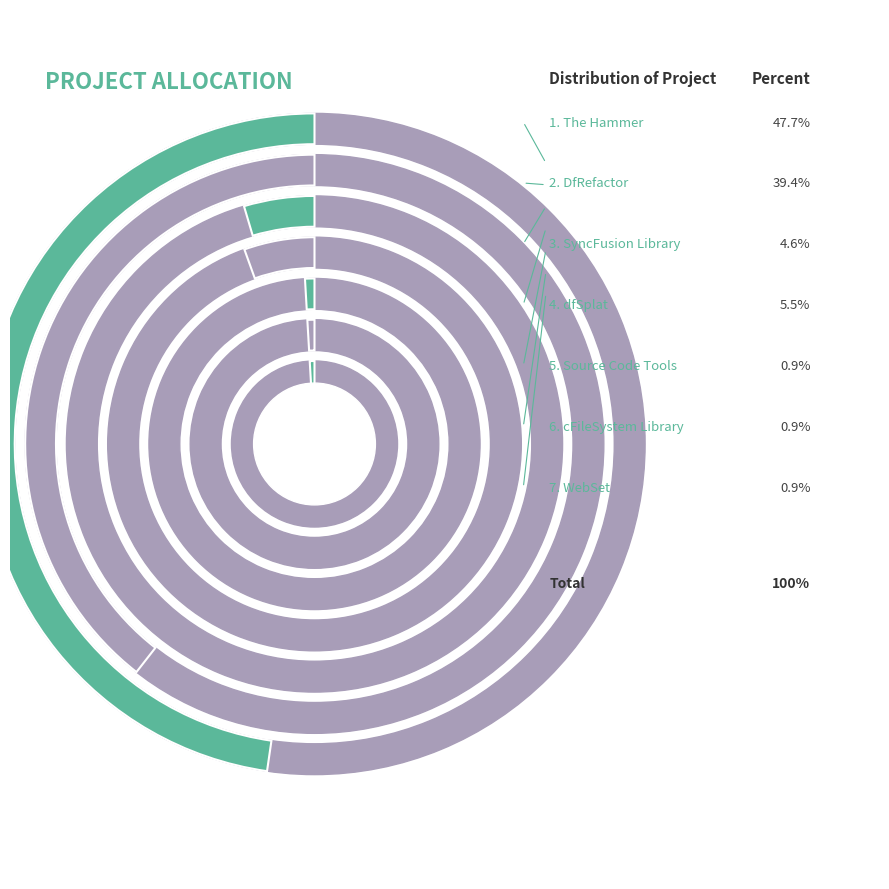

Combined, do SyncFusion Library and Source Code Tools account for over 50%?

No